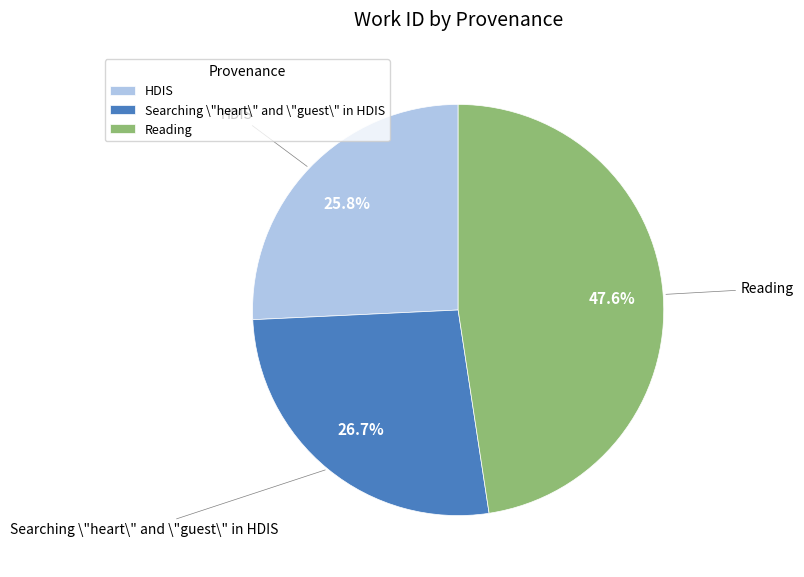

Count the number of slices in the pie.

3